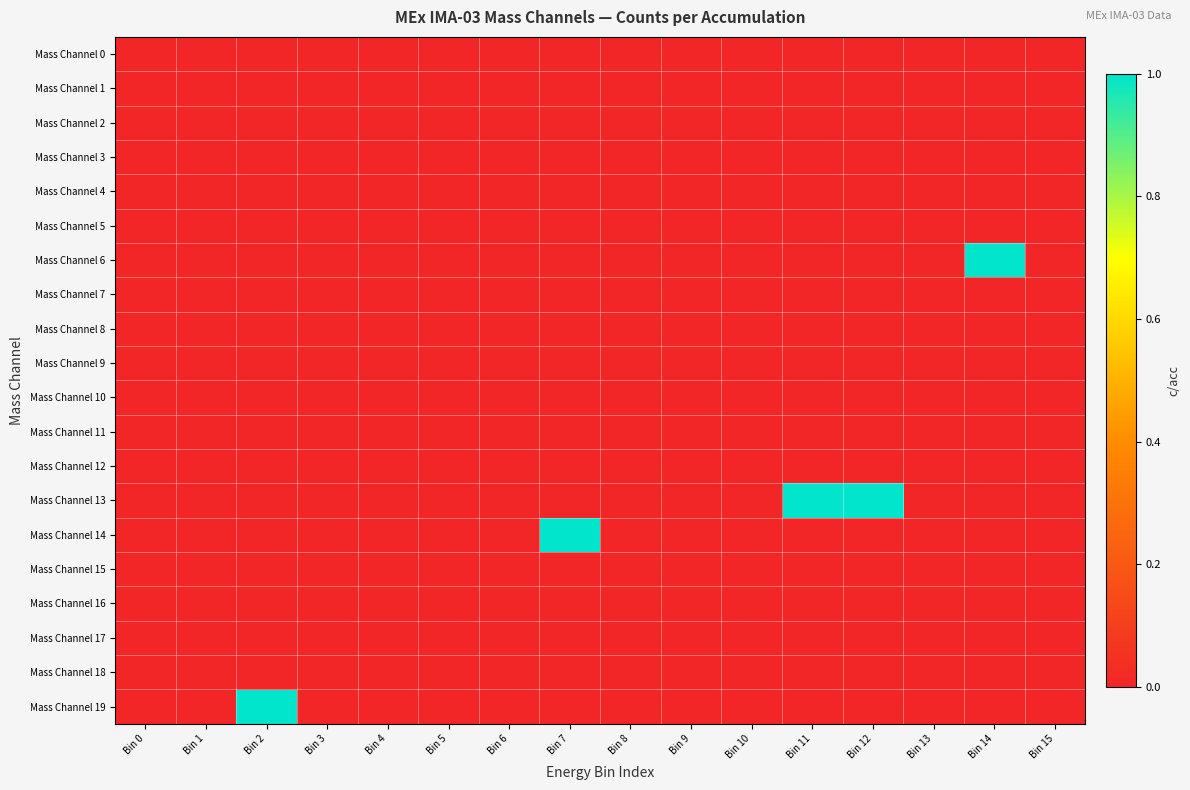

What is the difference between the highest and lowest values at Bin 7?

1